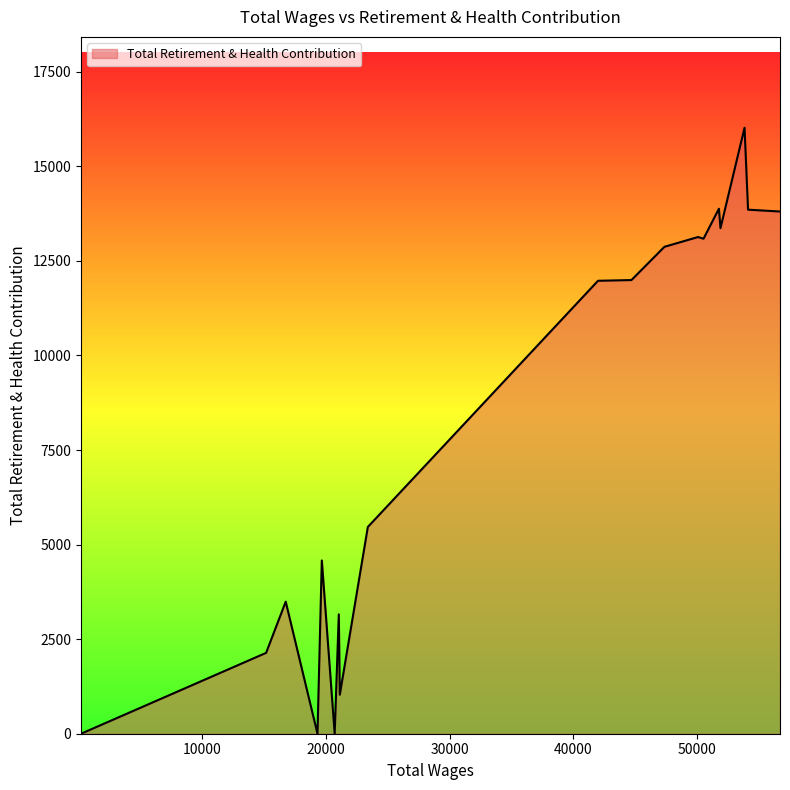

How many lines are shown in the chart?

1